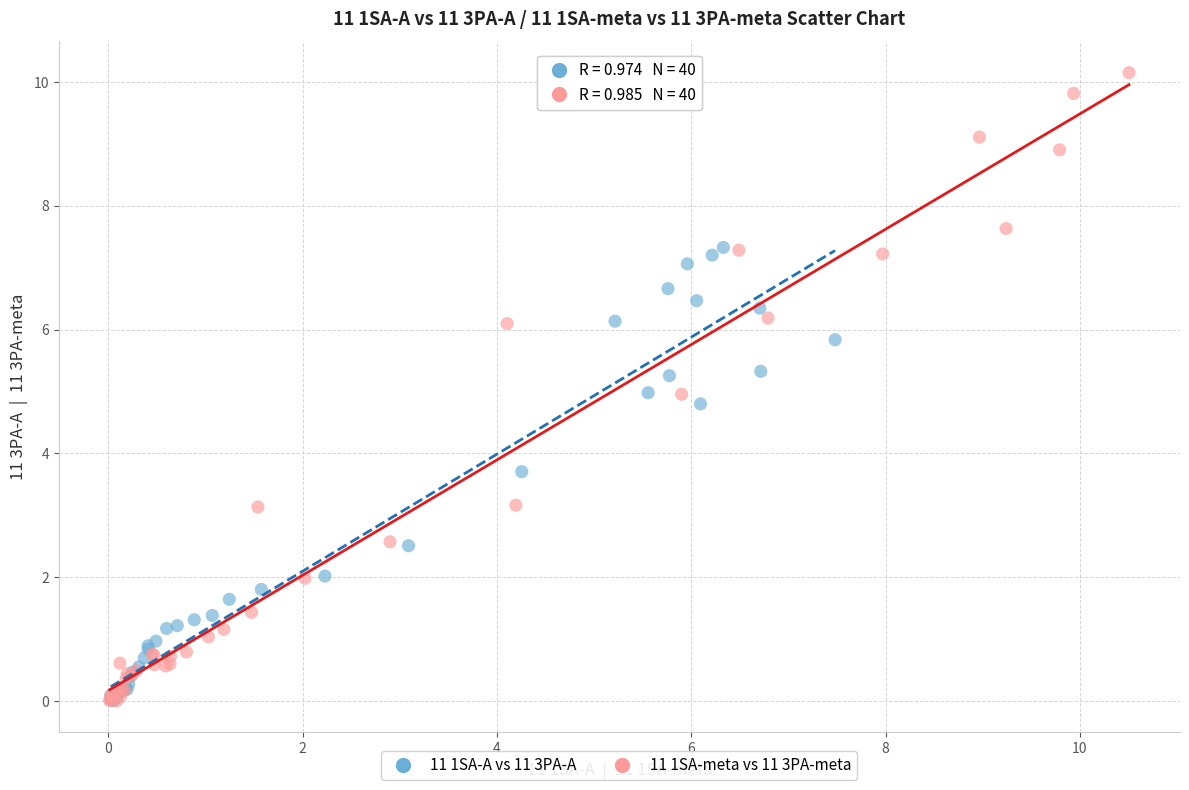

Which series has the widest spread of Y values?

11 1SA-meta vs 11 3PA-meta